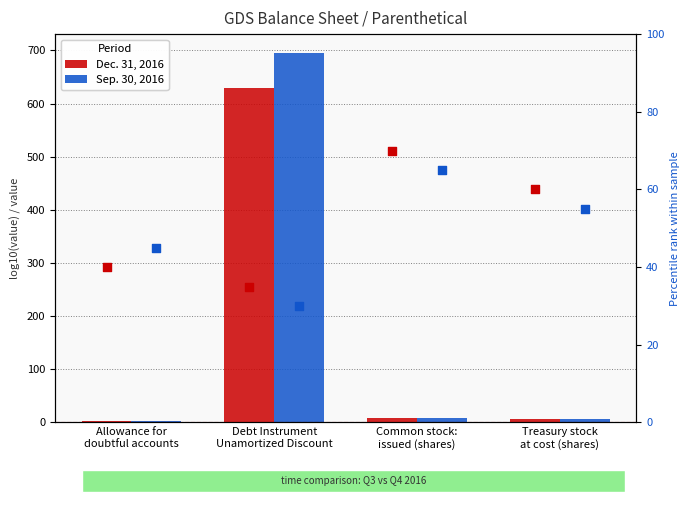

Is the value of Sep. 30, 2016 at Treasury stock
at cost (shares) greater than the value of Dec. 31, 2016 at Treasury stock
at cost (shares)?

No